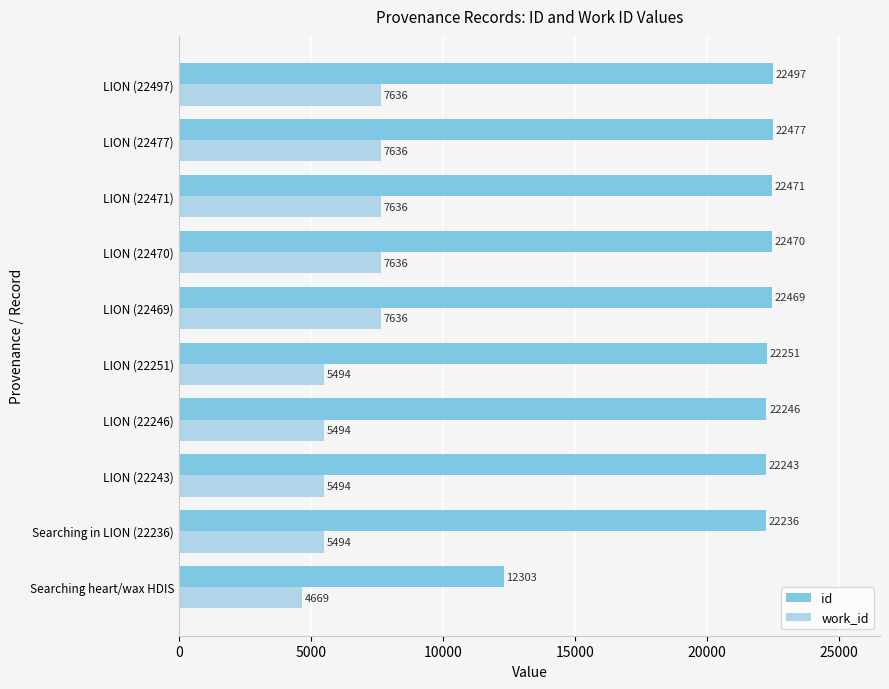

The value of id at Searching heart/wax HDIS is 7874. True or false?

False